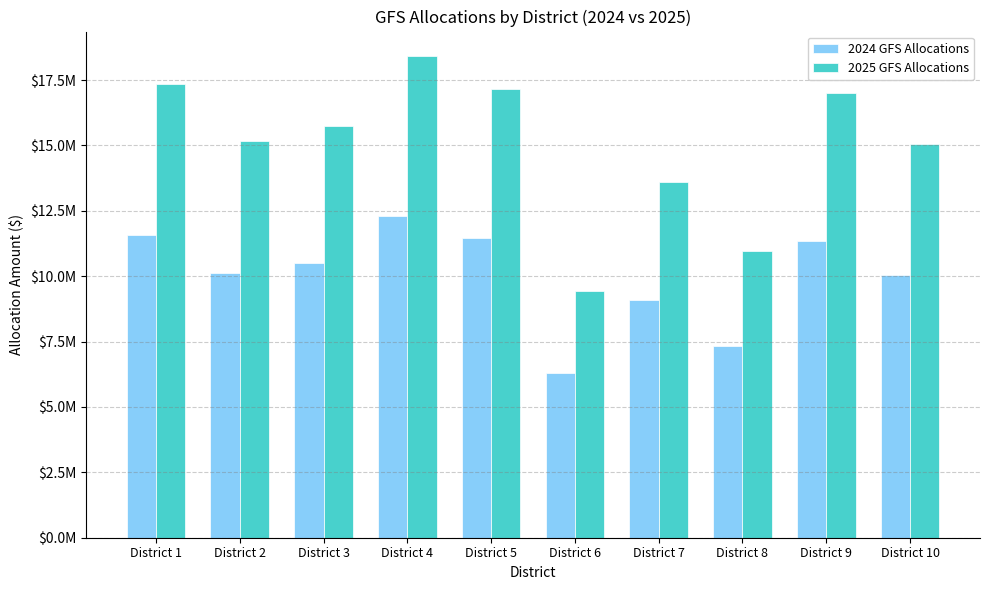

What is the smallest value displayed?

6285000